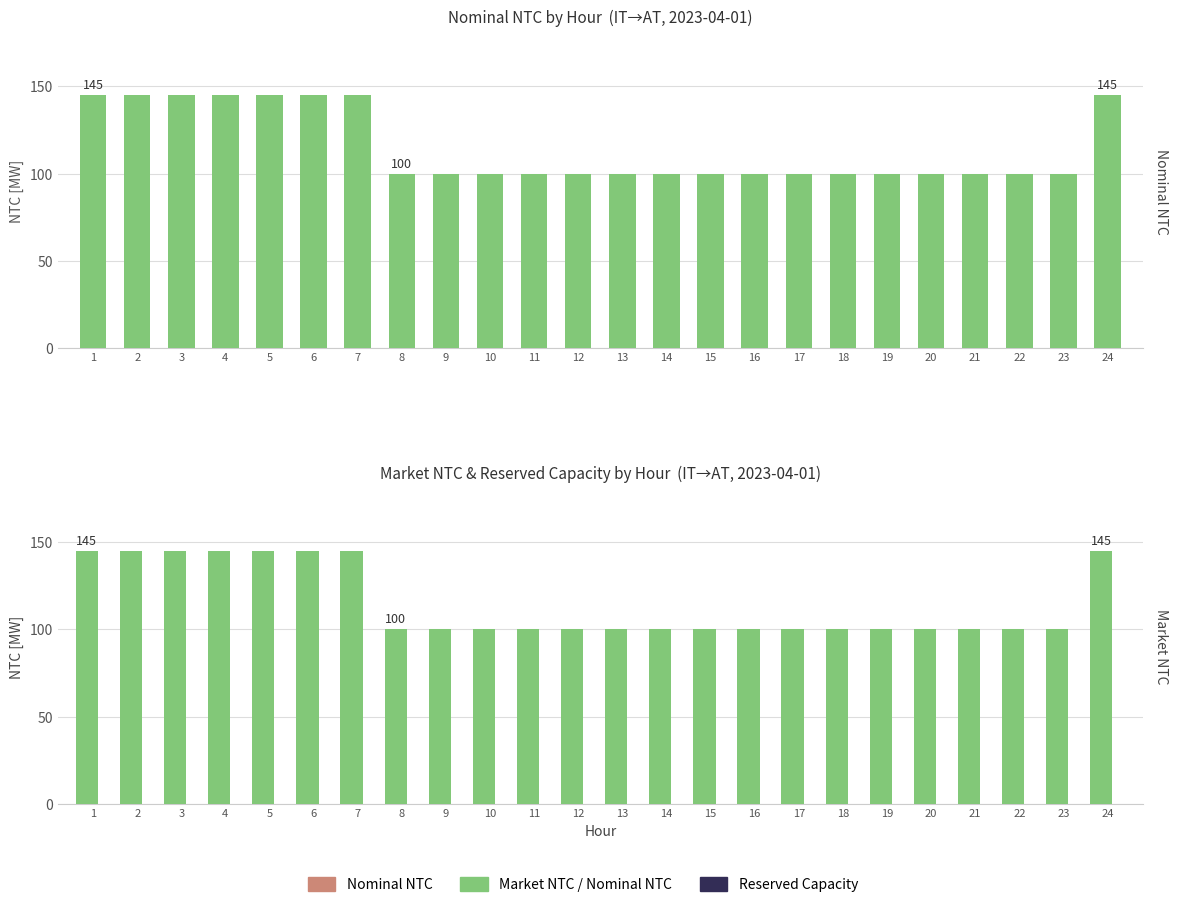

True or false: Nominal NTC has a value of 202 at 2.

False